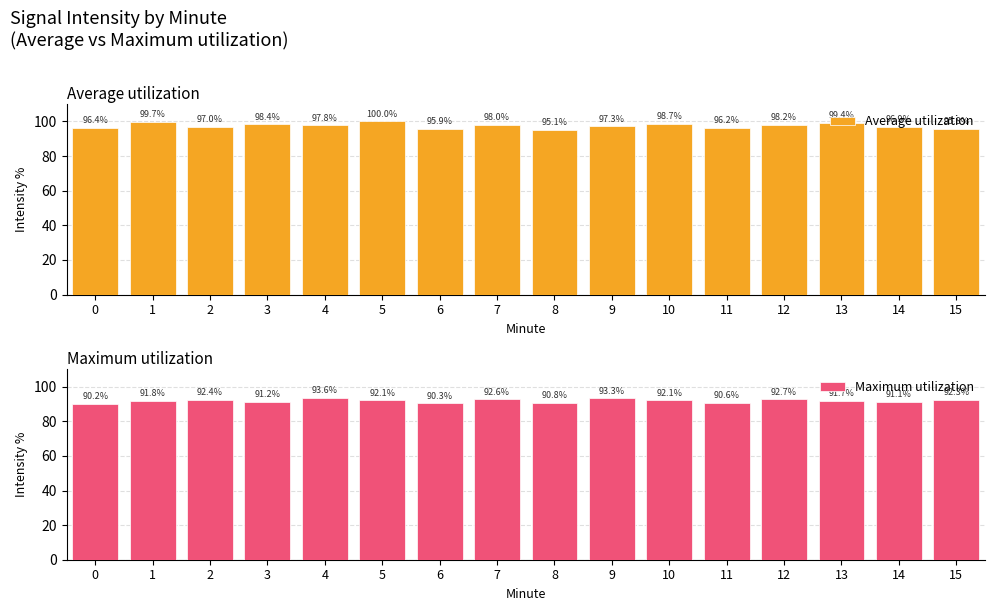

Rank the categories by Average utilization value from lowest to highest.

8, 15, 6, 11, 0, 14, 2, 9, 4, 7, 12, 3, 10, 13, 1, 5